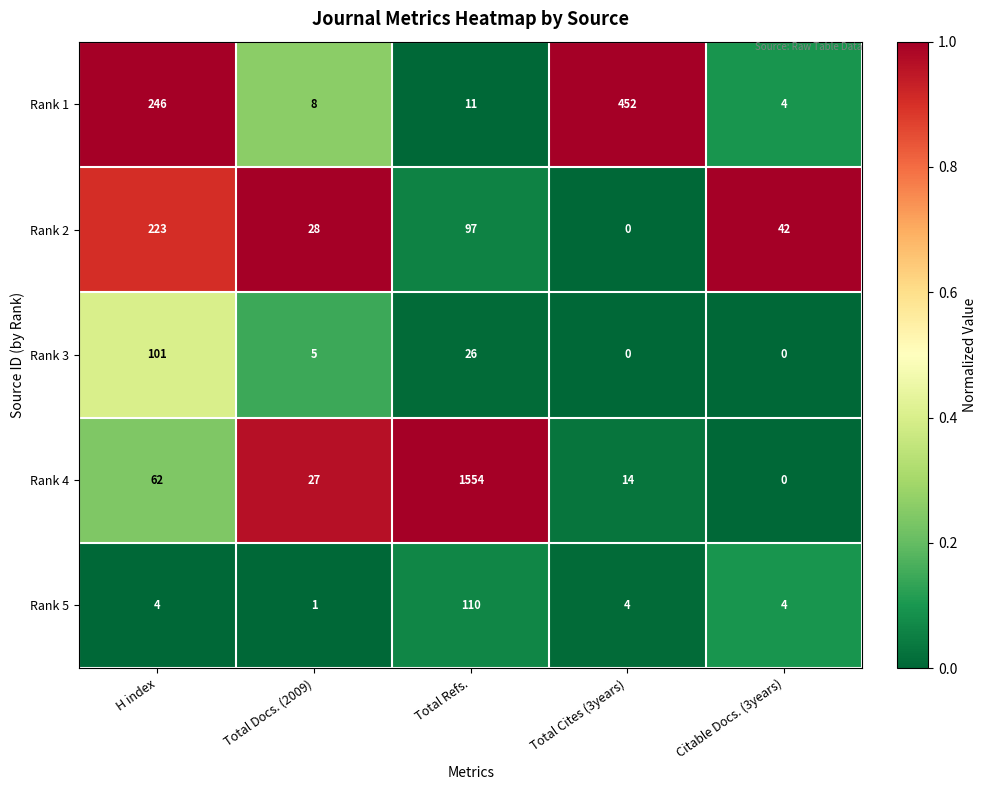

How many categories are shown in the chart?

5